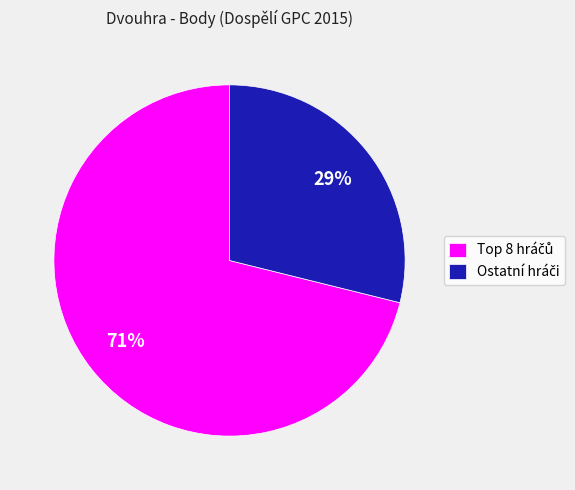

Is there a majority slice in this chart?

Yes